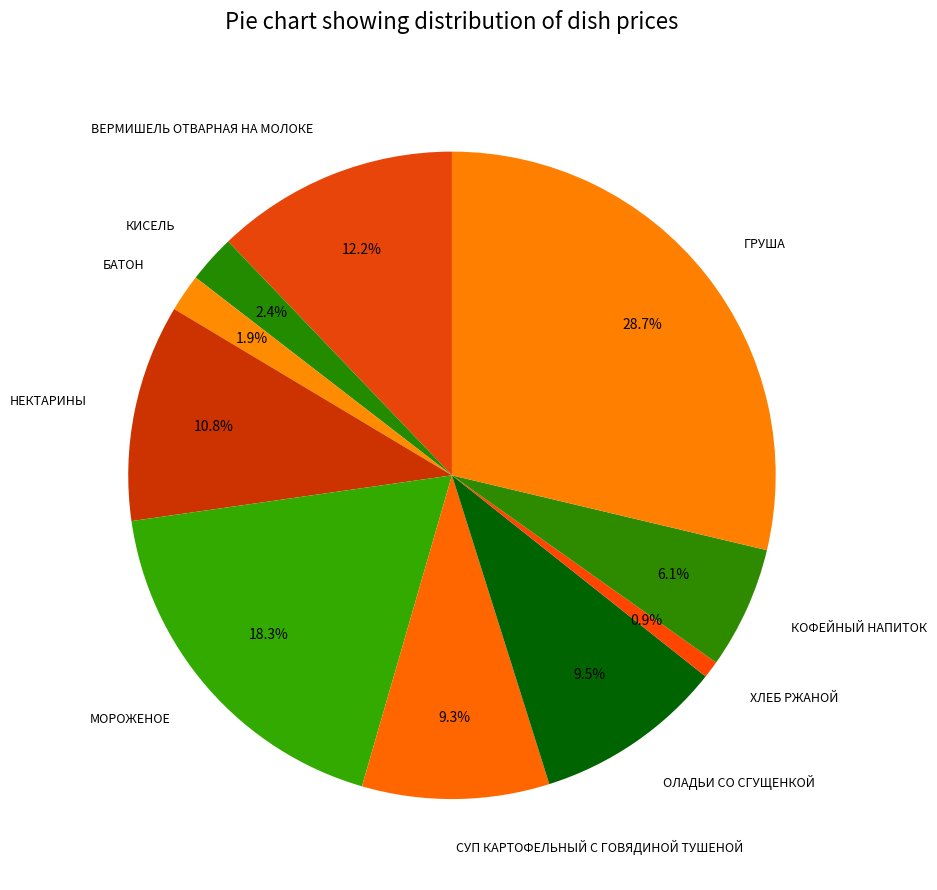

To the nearest percent, what is the average slice percentage?

10%